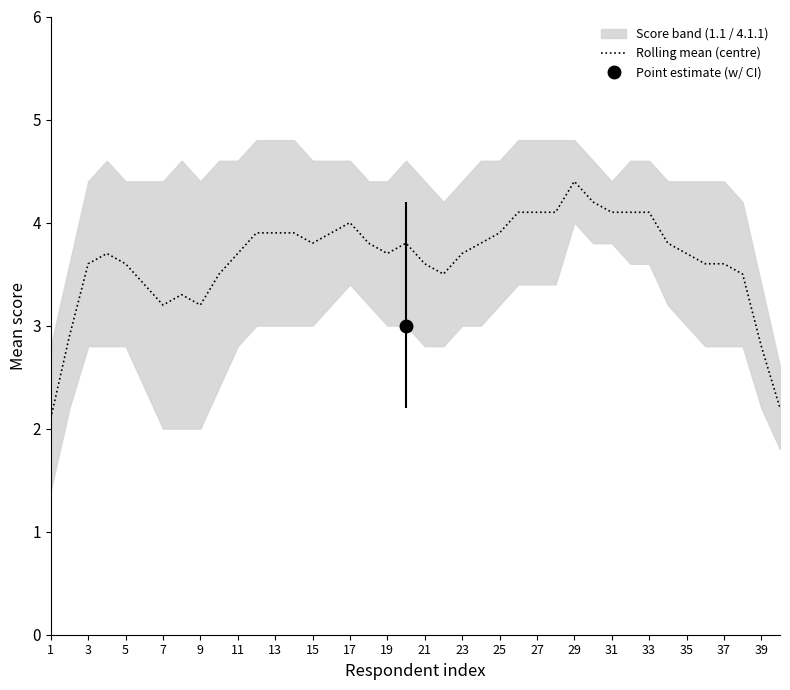

The value of Rolling mean (centre) at 9 is 4.2. True or false?

False